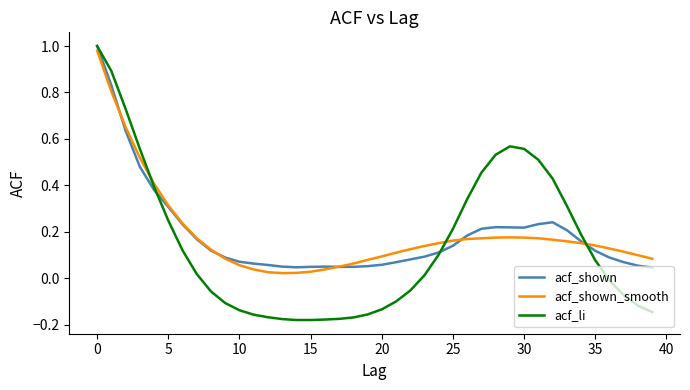

Does the chart have visible grid lines?

No